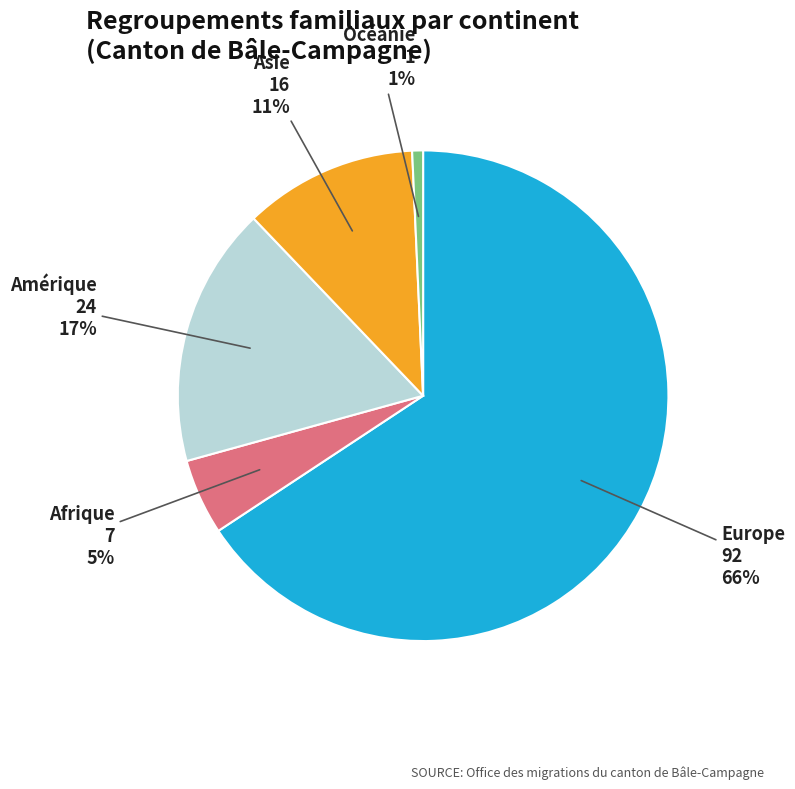

Is there any slice that represents more than half of the pie?

Yes